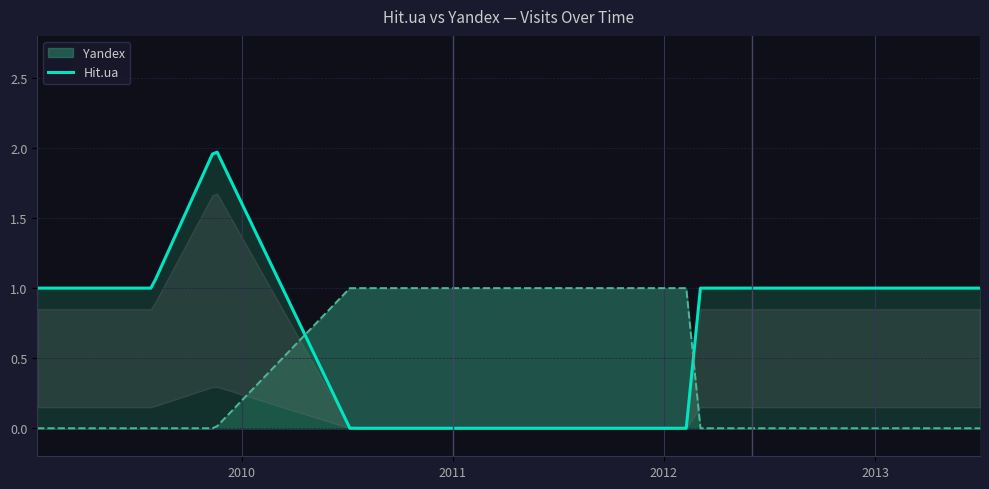

The value of Yandex at 2012-03-04 is -1. True or false?

False